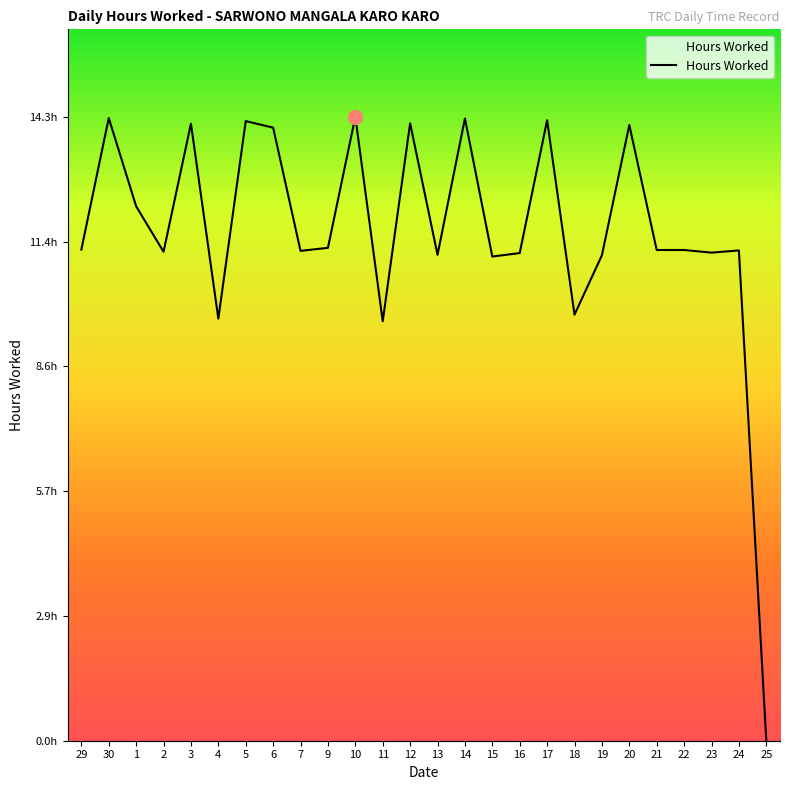

Between 12 and 21, which is larger?

12